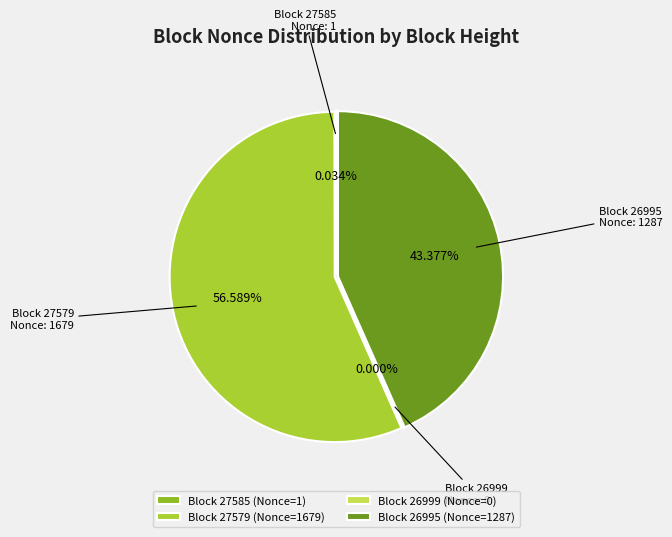

Between 27585 and 26995, which is larger?

26995